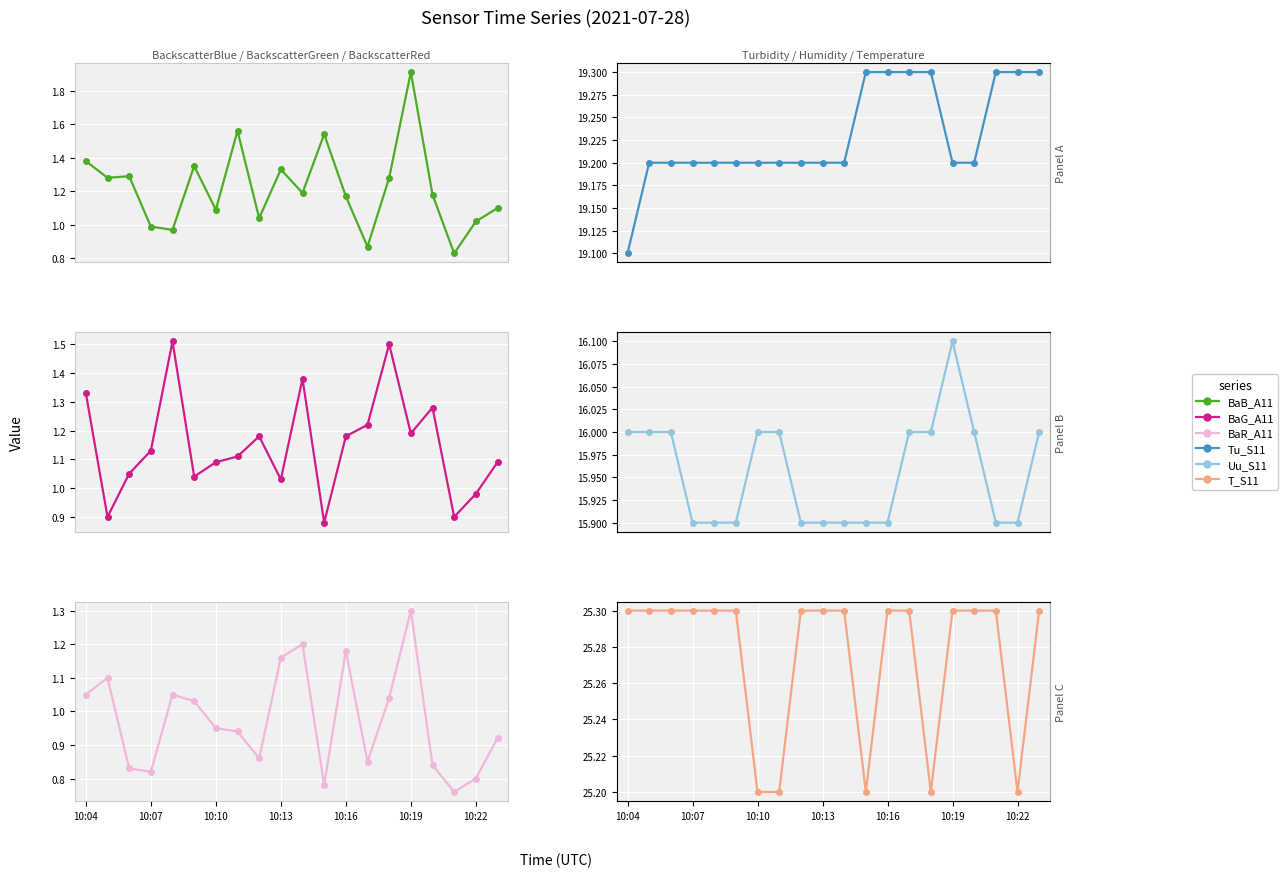

List the series in order of their peak value, lowest first.

BaR_A11, BaG_A11, BaB_A11, Uu_S11, Tu_S11, T_S11